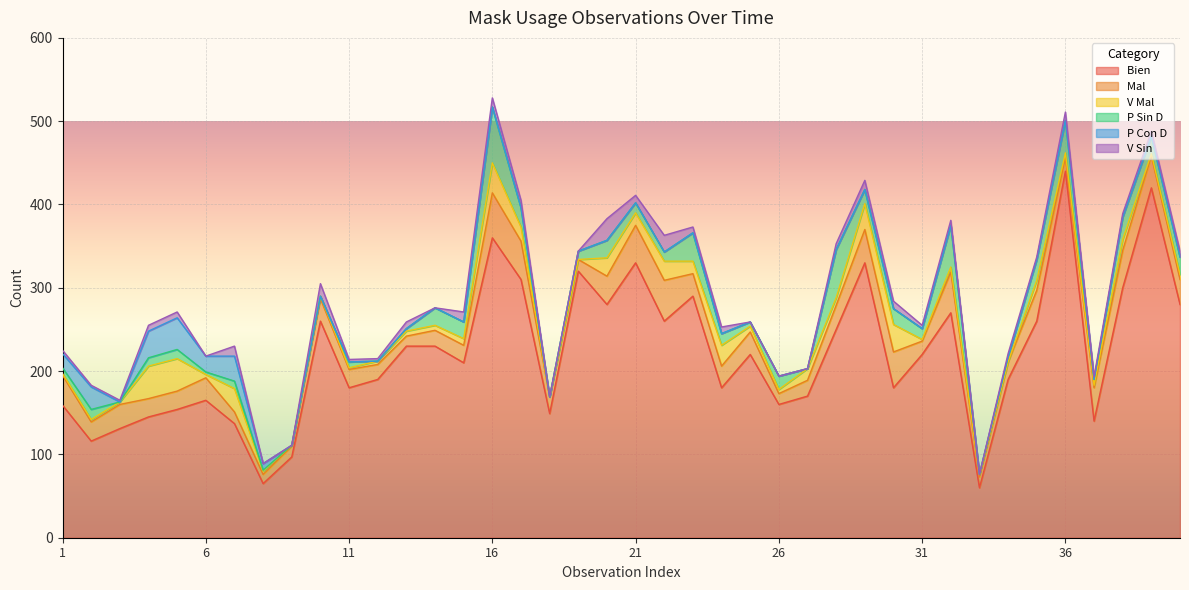

In V Mal , how many points are lower than both neighbors (excluding endpoints)?

11